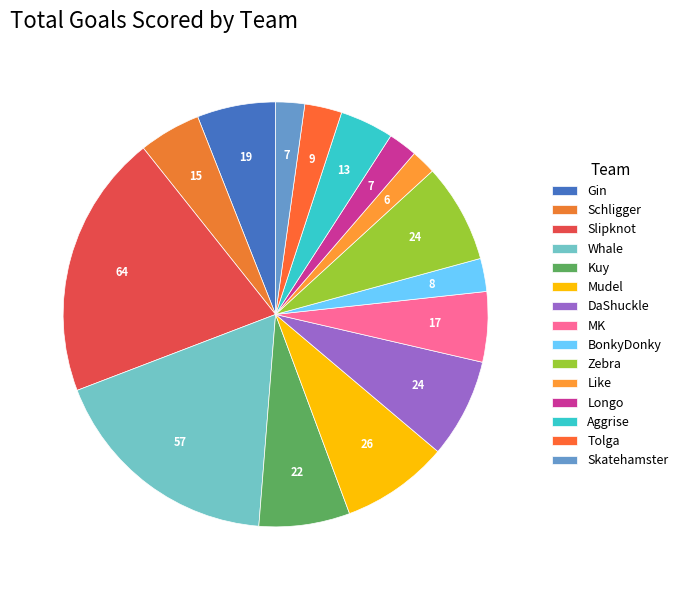

Is it true that Aggrise is 9% of the pie?

False